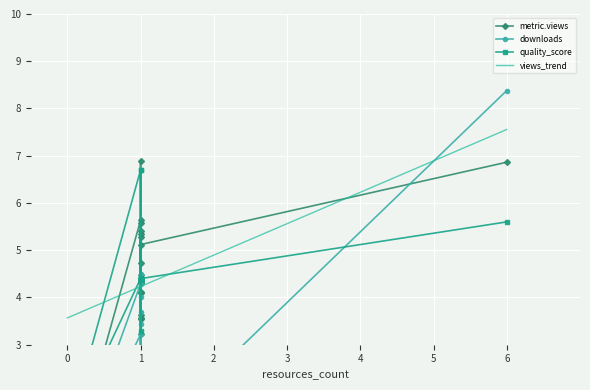

How many values in the downloads series are below 1?

4